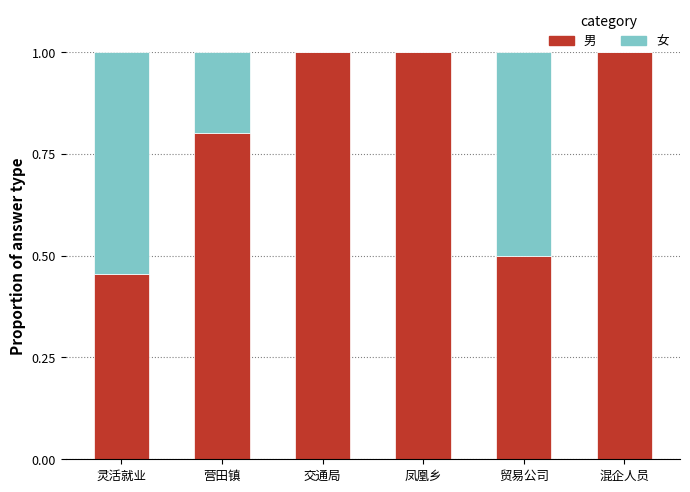

Is it true that 男 equals 0.4 at 混企人员?

False